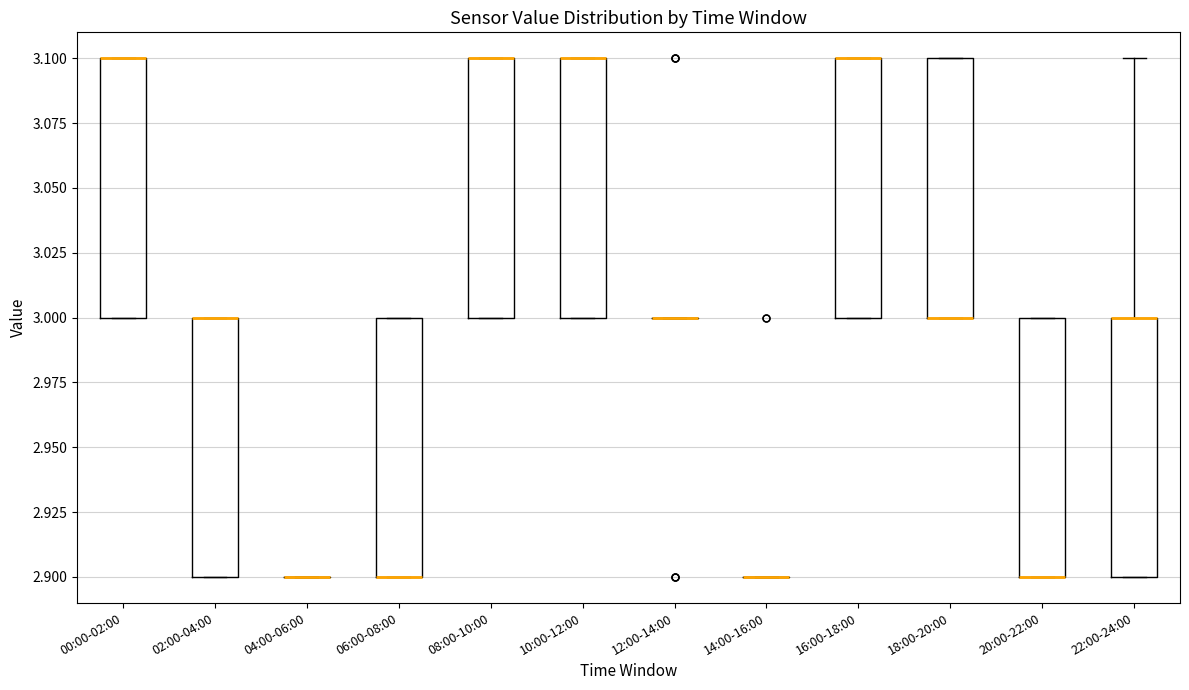

Reading left to right, transcribe this box plot: for each box, give where its median line is, the range the box spans, and where its two whiskers end, as read against the y-axis. The values are not printed on the chart, so give them approximately, as read against the axis.

00:00-02:00: median 3.1 (drawn on the box's upper edge), box 3.0 to 3.1, whiskers 3.0 to 3.1
02:00-04:00: median 3.0 (drawn on the box's upper edge), box 2.9 to 3.0, whiskers 2.9 to 3.0
04:00-06:00: box collapsed to a line at 2.9, whiskers 2.9 to 2.9
06:00-08:00: median 2.9 (drawn on the box's lower edge), box 2.9 to 3.0, whiskers 2.9 to 3.0
08:00-10:00: median 3.1 (drawn on the box's upper edge), box 3.0 to 3.1, whiskers 3.0 to 3.1
10:00-12:00: median 3.1 (drawn on the box's upper edge), box 3.0 to 3.1, whiskers 3.0 to 3.1
12:00-14:00: box collapsed to a line at 3.0, whiskers 3.0 to 3.0
14:00-16:00: box collapsed to a line at 2.9, whiskers 2.9 to 2.9
16:00-18:00: median 3.1 (drawn on the box's upper edge), box 3.0 to 3.1, whiskers 3.0 to 3.1
18:00-20:00: median 3.0 (drawn on the box's lower edge), box 3.0 to 3.1, whiskers 3.0 to 3.1
20:00-22:00: median 2.9 (drawn on the box's lower edge), box 2.9 to 3.0, whiskers 2.9 to 3.0
22:00-24:00: median 3.0 (drawn on the box's upper edge), box 2.9 to 3.0, whiskers 2.9 to 3.1